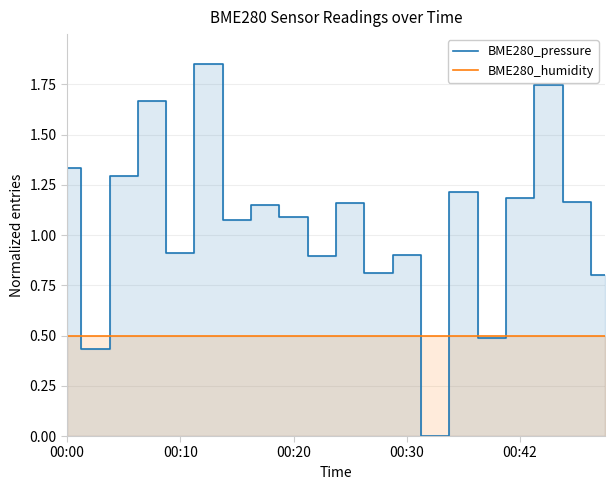

Which series has the largest total across all categories?

BME280_pressure